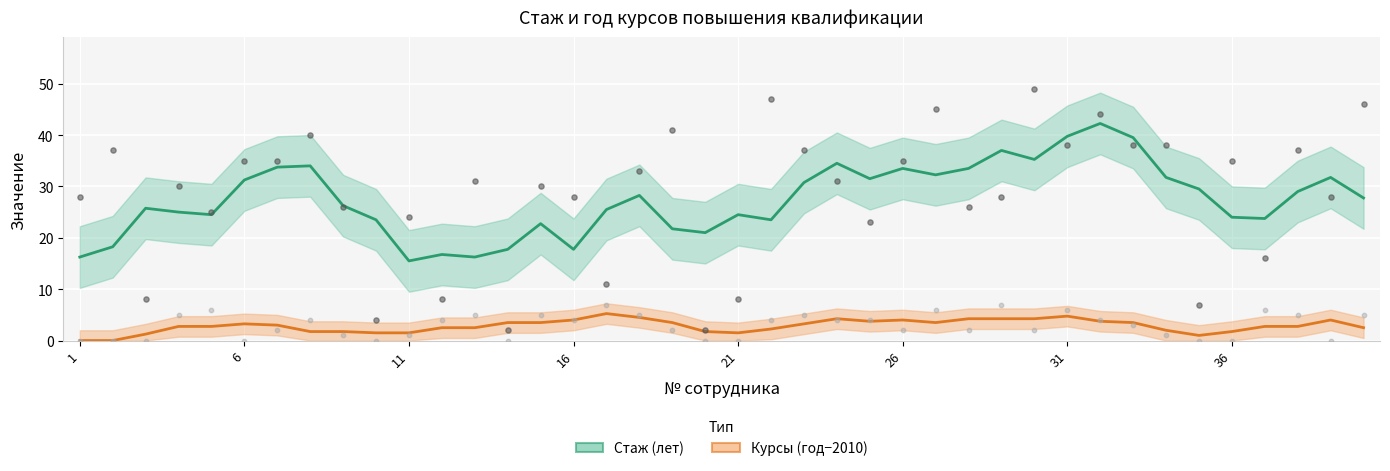

Approximately how many times larger is the value at 3 compared to 27?

0.2